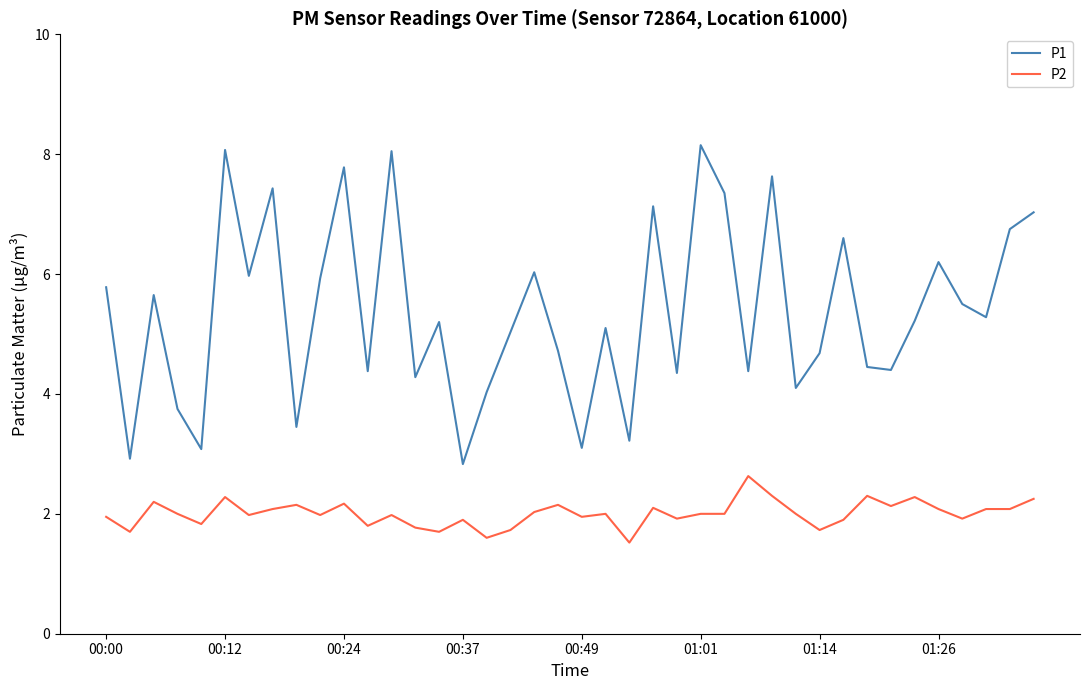

True or false: P2 and P1 cross at least once.

False